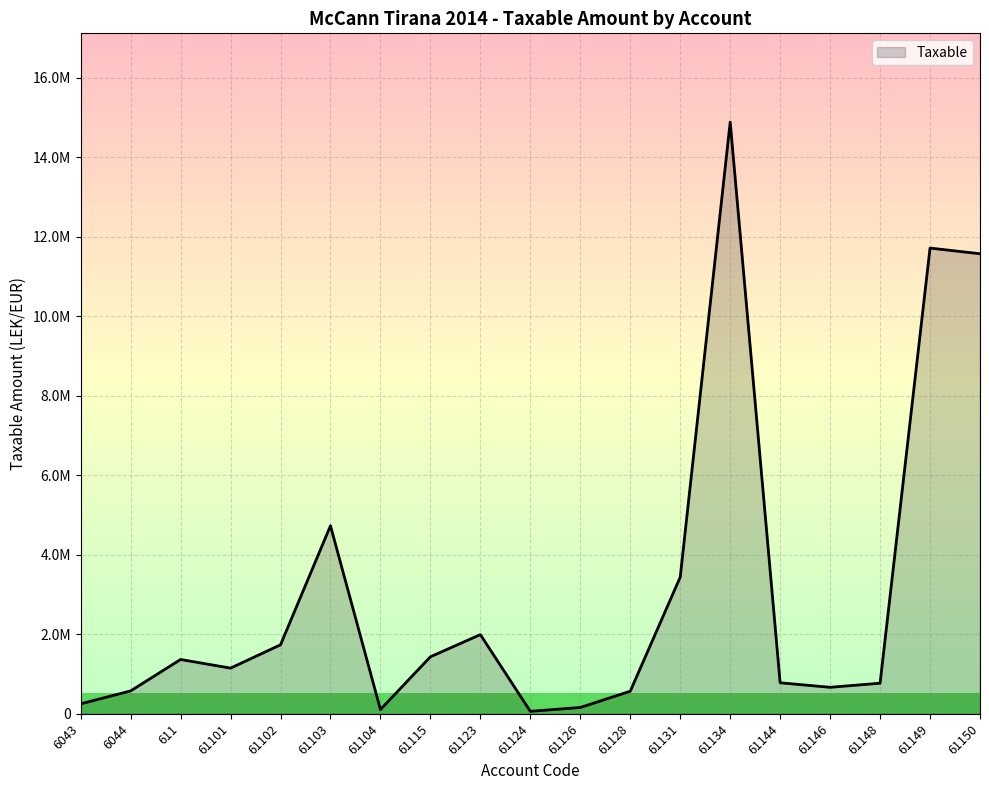

Reading left to right, transcribe all the data shown in this chart.

250227.1	575296.9	1366068.5	1149043.7	1735151.5	4731146.9	105900.0	1433753.2	1991862.2	61813.2	157990.0	567460.5	3437988.5	14887859.8	779642.1	666085.5	769080.9	11717876.6	11574631.1